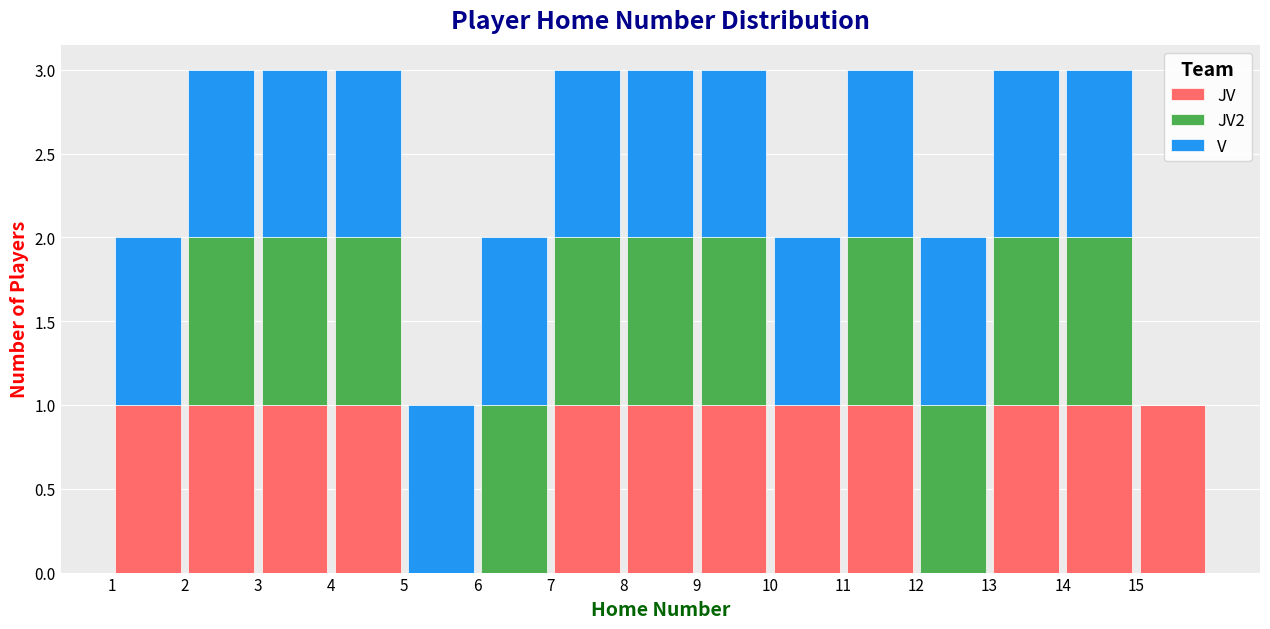

Reading left to right, transcribe this chart: for each stacked bar, give the range it covers on the x-axis and its total height. The values are not printed on the chart, so give them approximately, as read against the axis.

1 to 2: 2
2 to 3: 3
3 to 4: 3
4 to 5: 3
5 to 6: 1
6 to 7: 2
7 to 8: 3
8 to 9: 3
9 to 10: 3
10 to 11: 2
11 to 12: 3
12 to 13: 2
13 to 14: 3
14 to 15: 3
15 to 16: 1